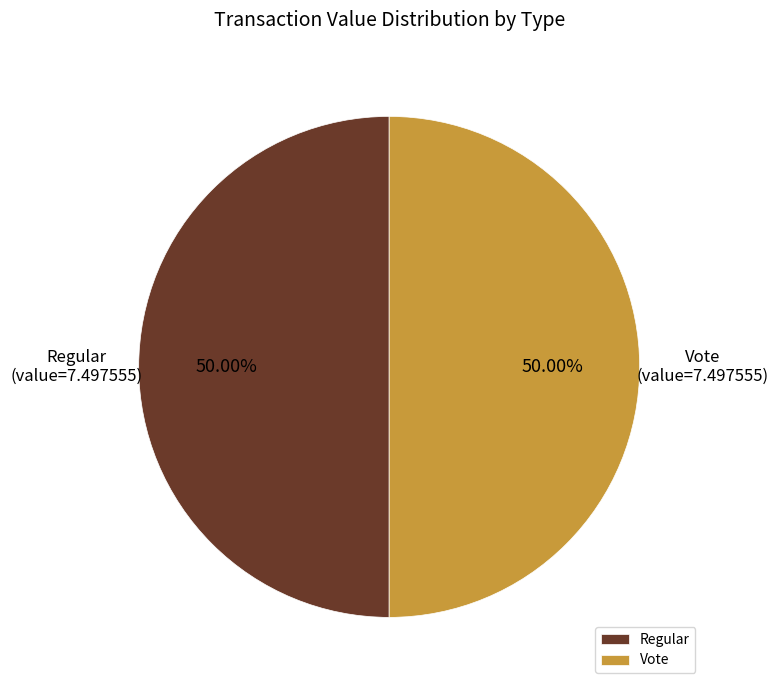

Do Regular and Vote together represent more than half of the pie?

Yes